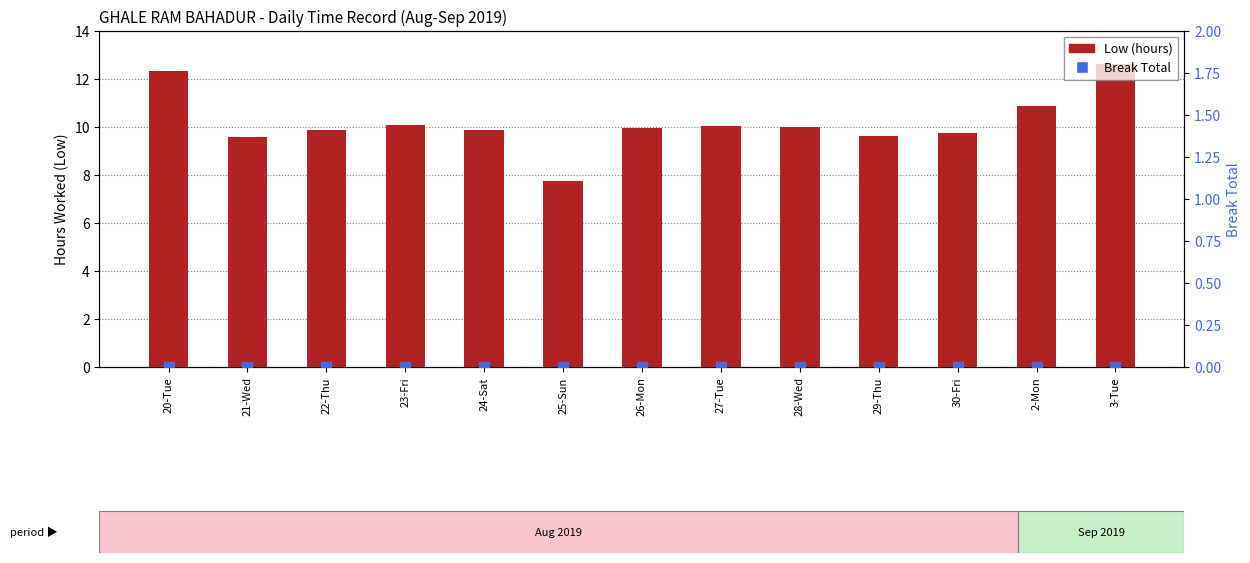

At which category is the sum across all series the highest?

3-Tue